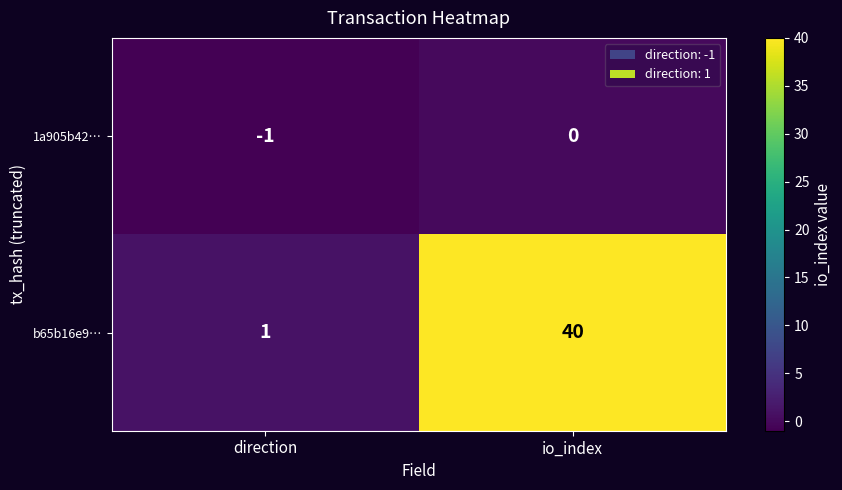

What is the sum of the b65b16e9… values at io_index and direction?

41